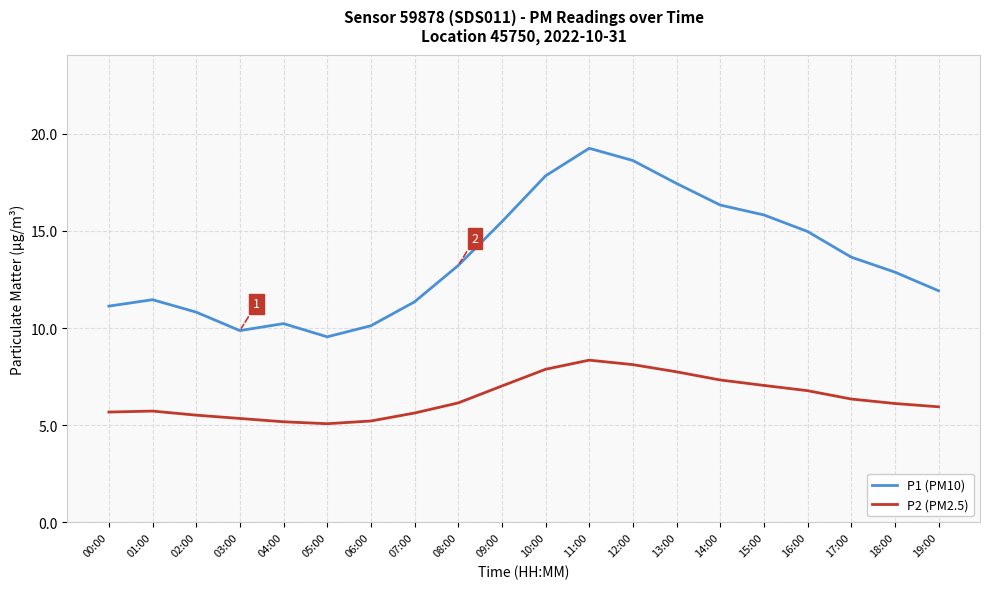

List the series in order of their overall mean, lowest first.

P2 (PM2.5), P1 (PM10)